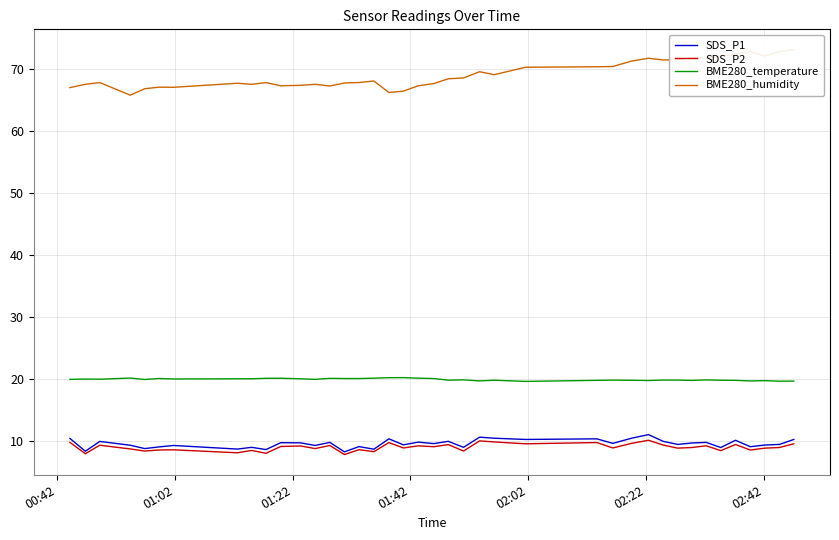

True or false: SDS_P2 and BME280_temperature intersect in this chart.

False